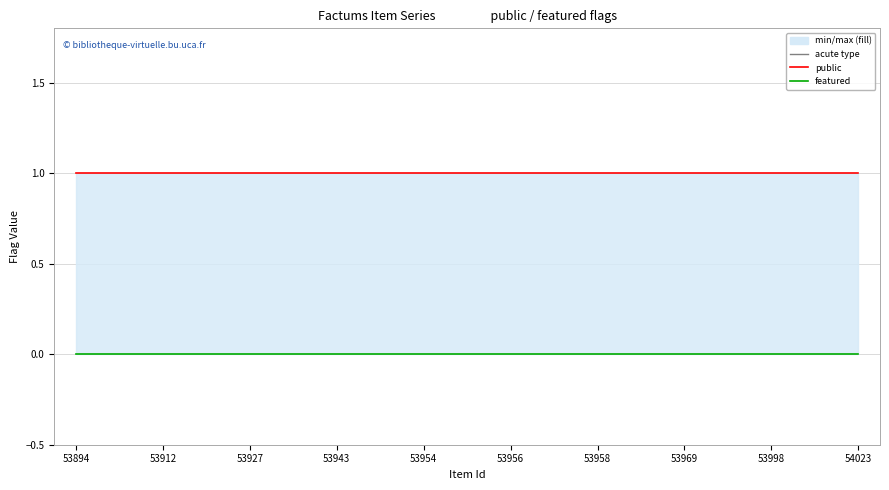

At how many categories does at least one series exceed 0?

19